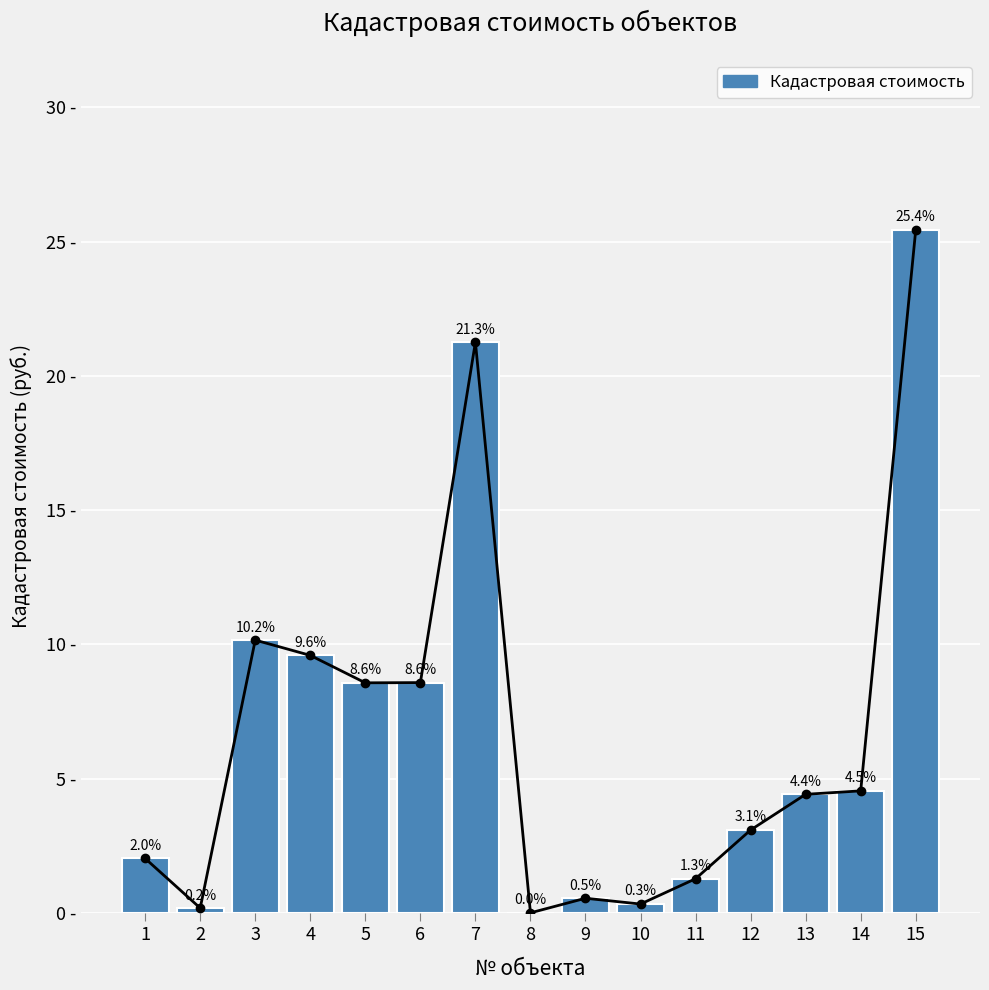

Where is the data nearest to the value 12?

3